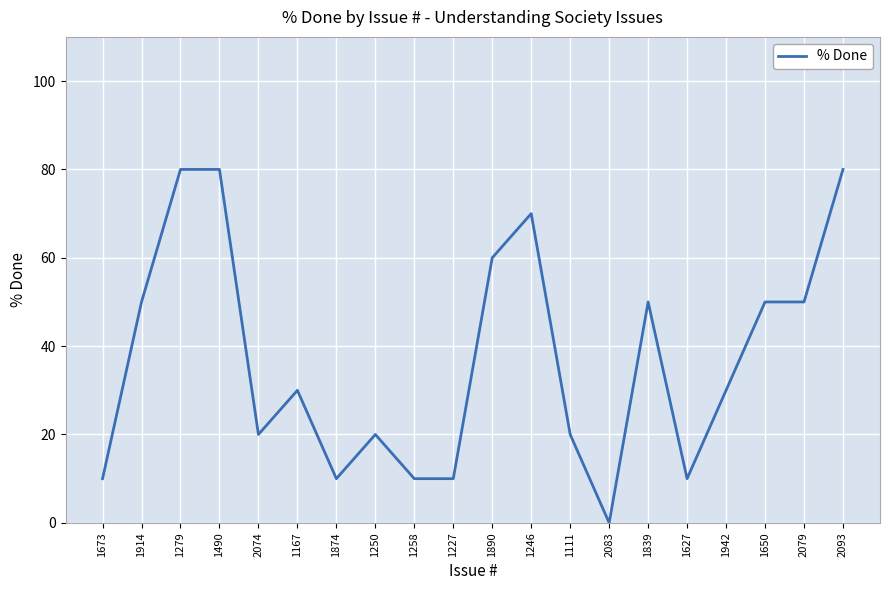

Reading left to right, list all the values displayed in this chart.

10	50	80	80	20	30	10	20	10	10	60	70	20	0	50	10	30	50	50	80